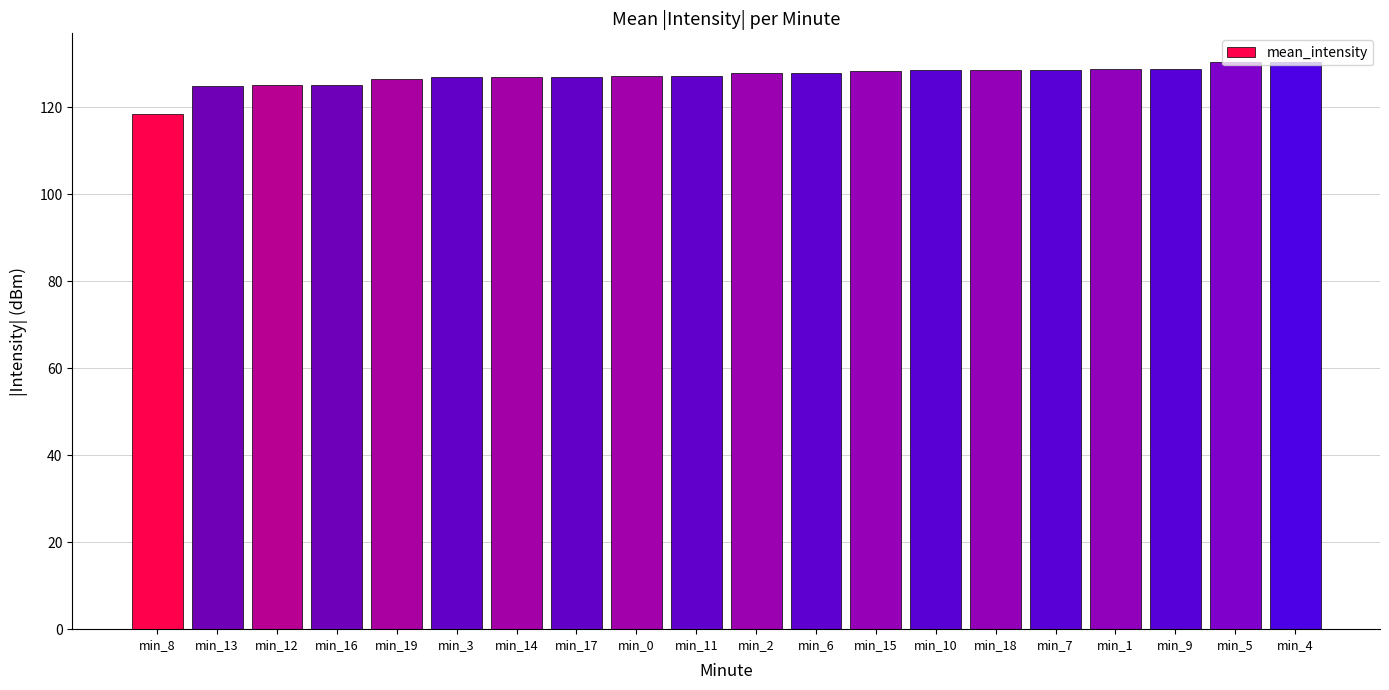

What is the maximum value shown in the chart?

130.5